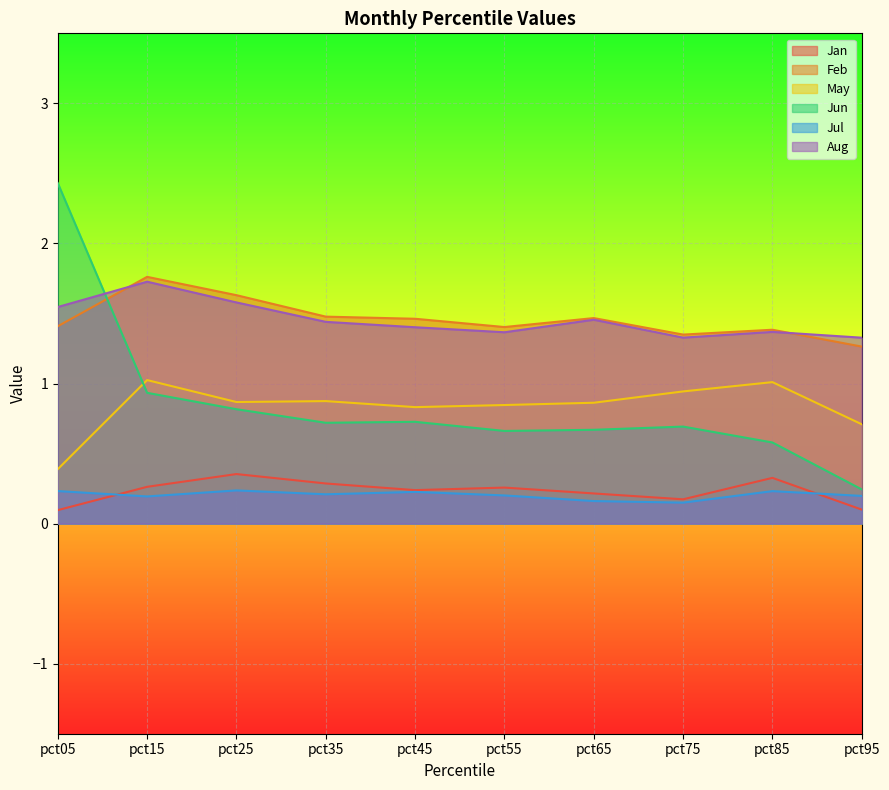

Count the Jan values in the range 0 to 1.

10